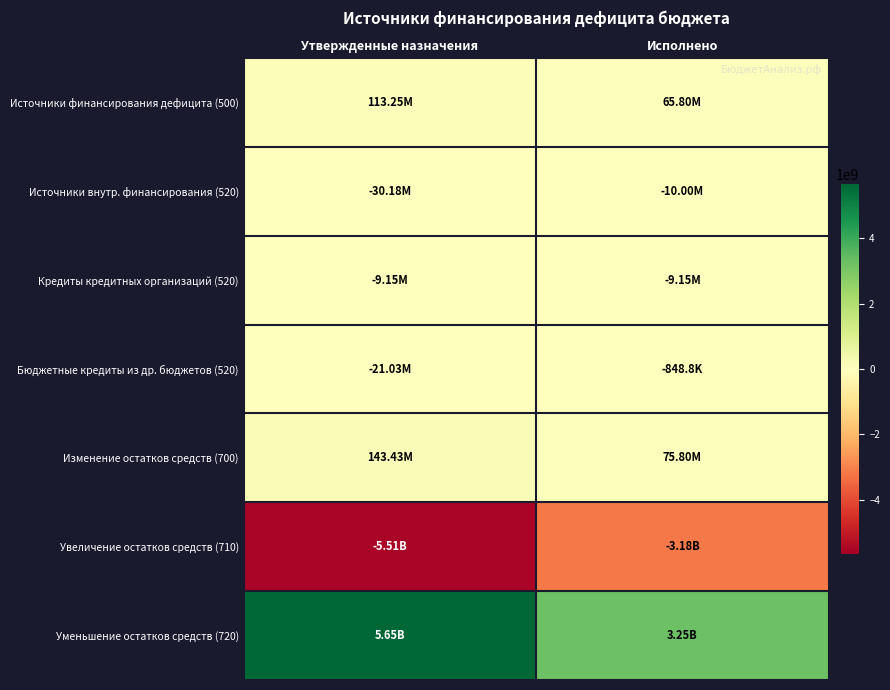

What is the difference between the highest and lowest values at Утвержденные назначения?

11162153940.6